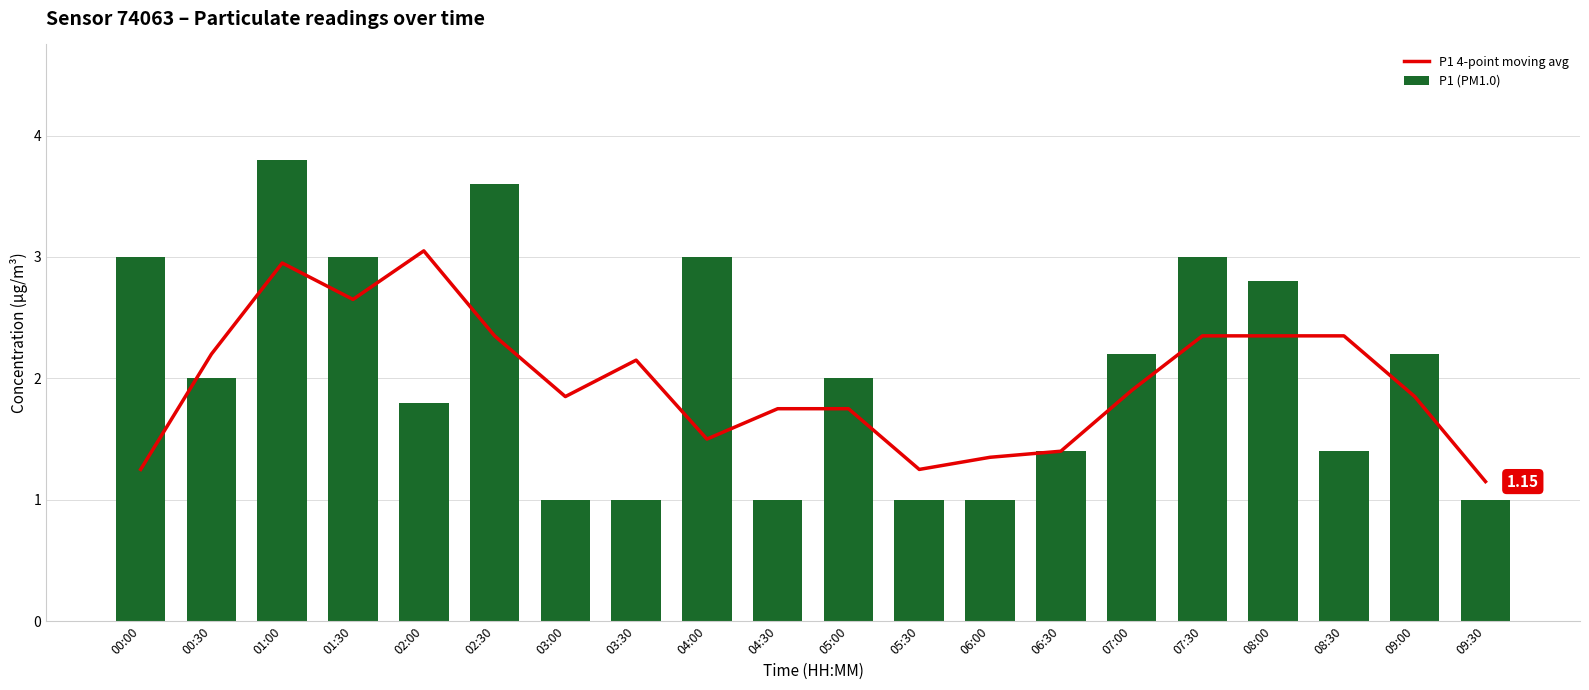

Where is P1 (PM1.0) nearest to the value 2?

00:30